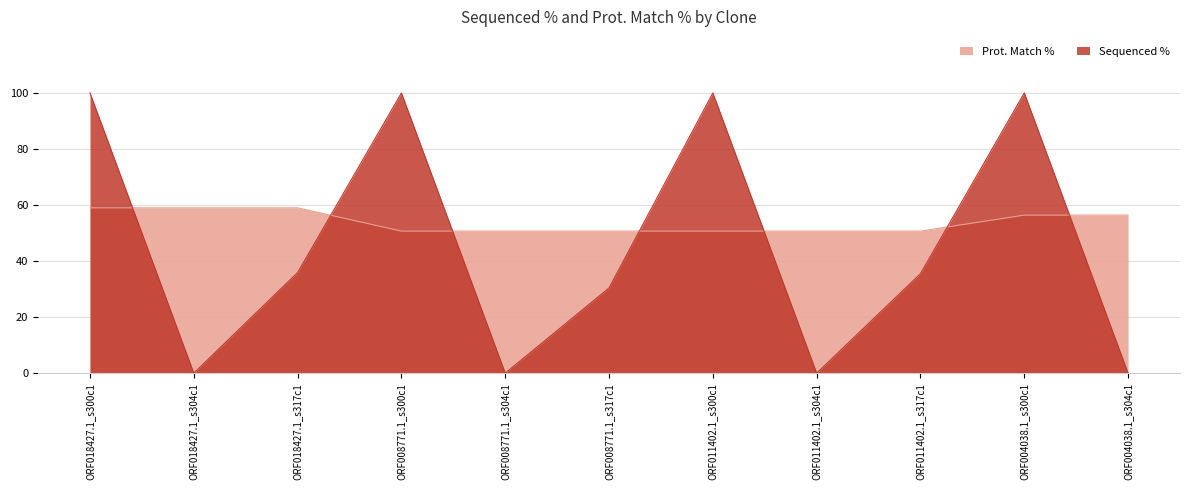

Rank the series by their average value, from highest to lowest.

Prot. Match %, Sequenced %